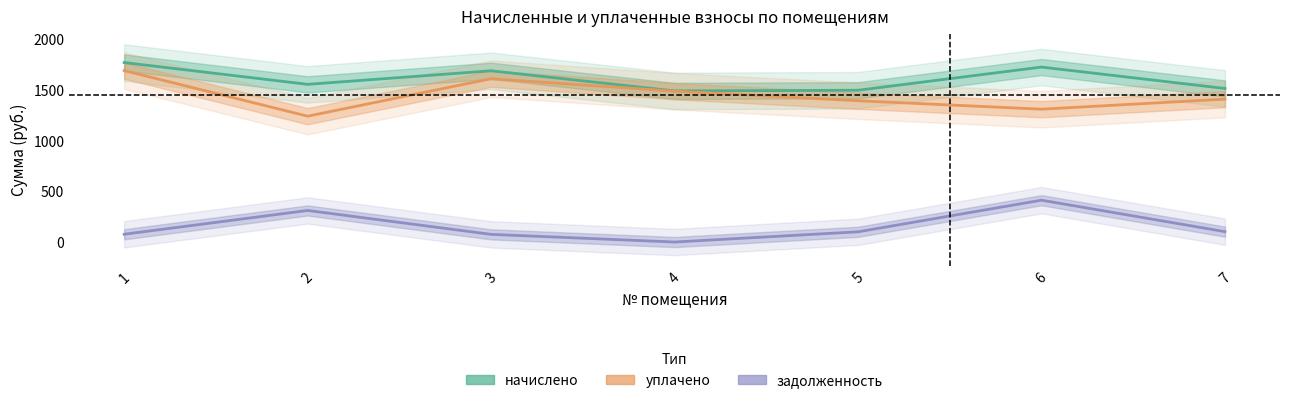

Rank the series by their maximum value, from lowest to highest.

задолженность, уплачено, начислено